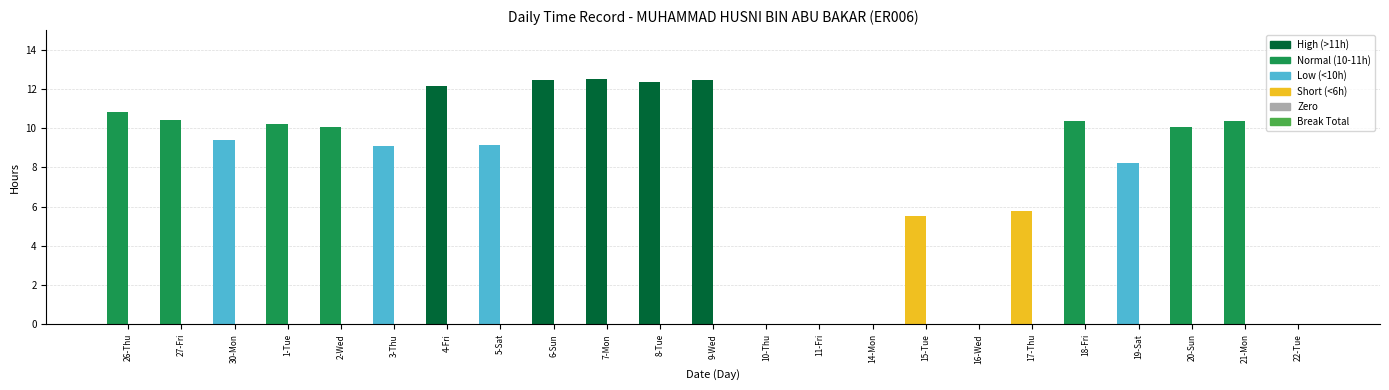

Which has a higher value, 5-Sat or 8-Tue?

8-Tue